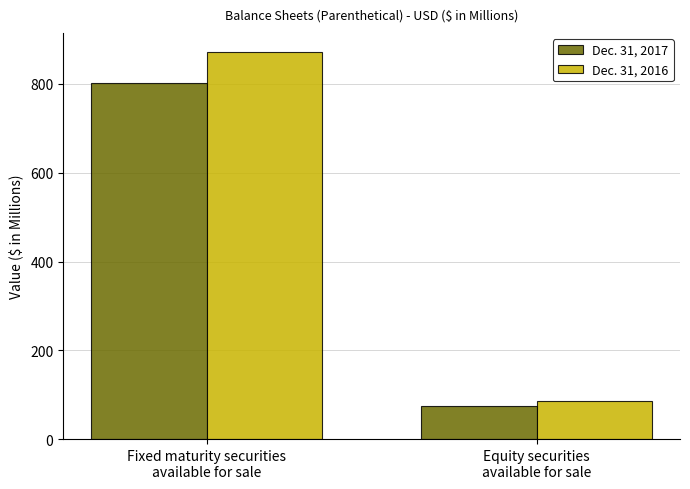

What is the sum of all Dec. 31, 2016 values?

957.2